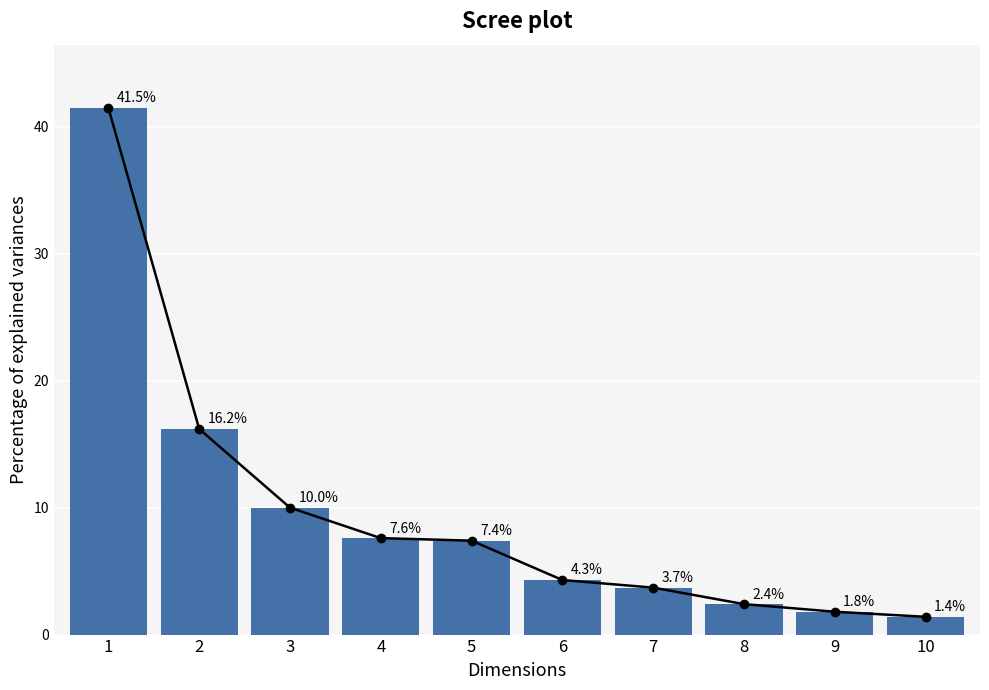

What is the greatest value displayed?

41.5